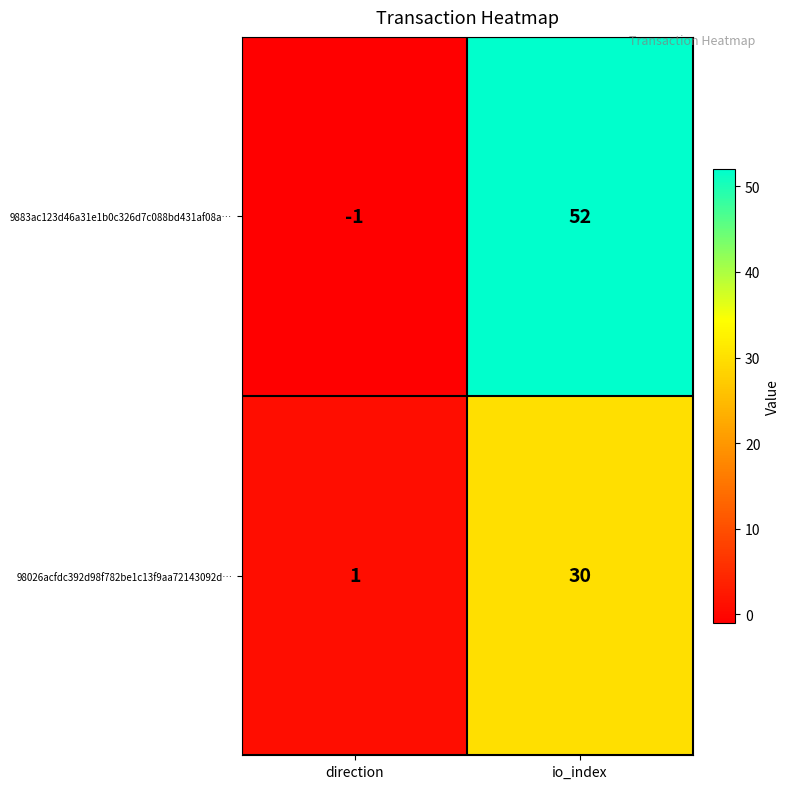

What is the difference between the 9883ac123d46a31e1b0c326d7c088bd431af08a… values at direction and io_index?

53